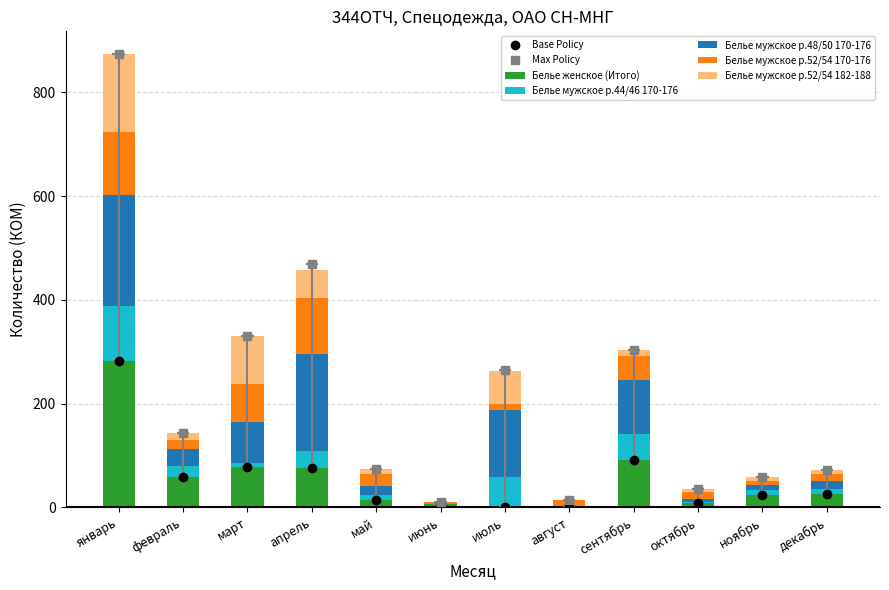

Which category has the lowest value across all series?

июль